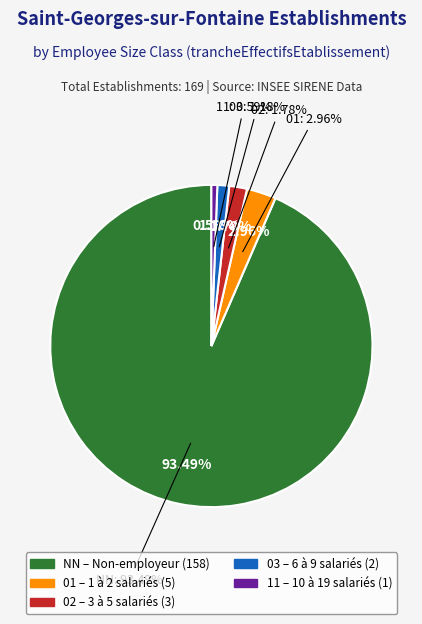

What percentage do 03 and 02 together represent?

3.0%